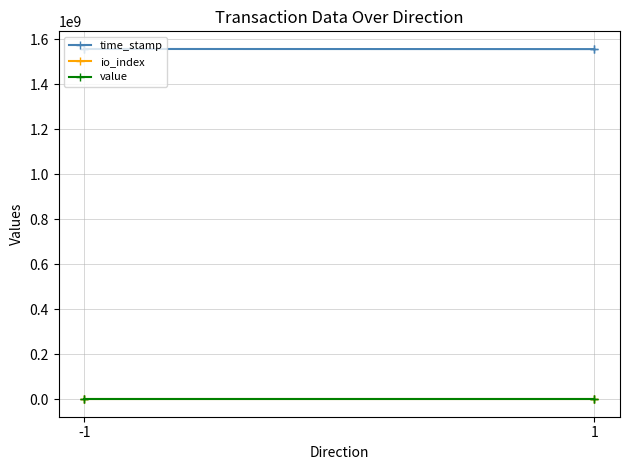

True or false: time_stamp and value intersect in this chart.

False